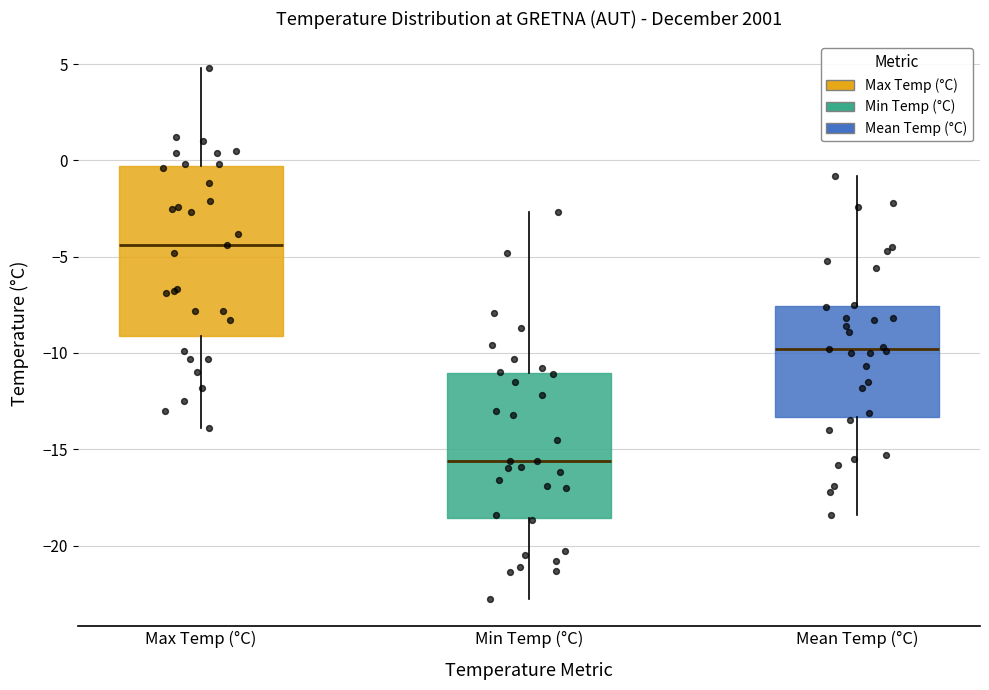

Where does the median line of the box for Min Temp (°C) sit on the y-axis? The values are not printed on the chart, so give them approximately, as read against the axis.

-15.5